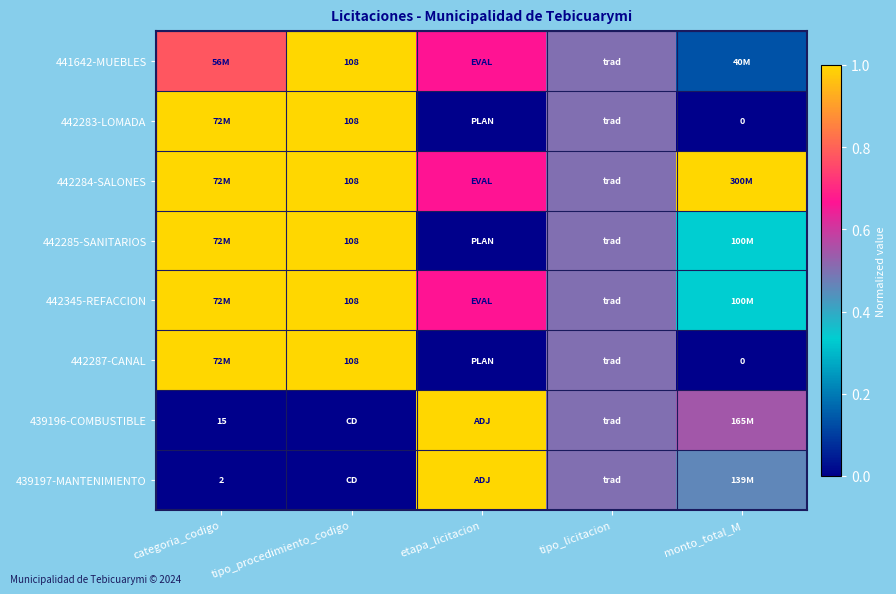

How many distinct data groups are displayed?

8